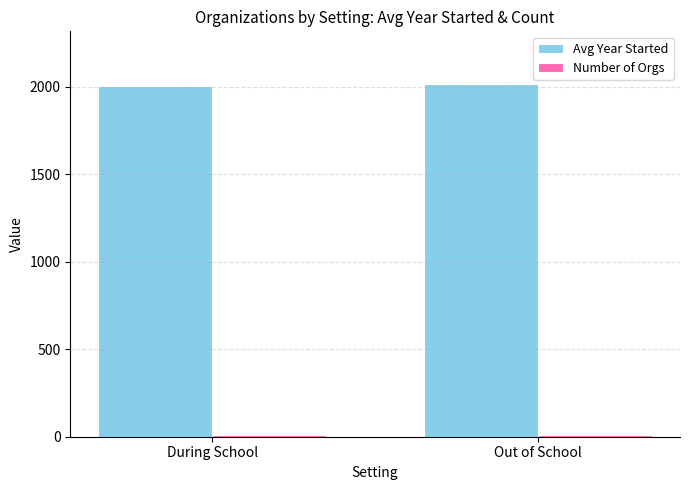

How many bars are there in each group?

2